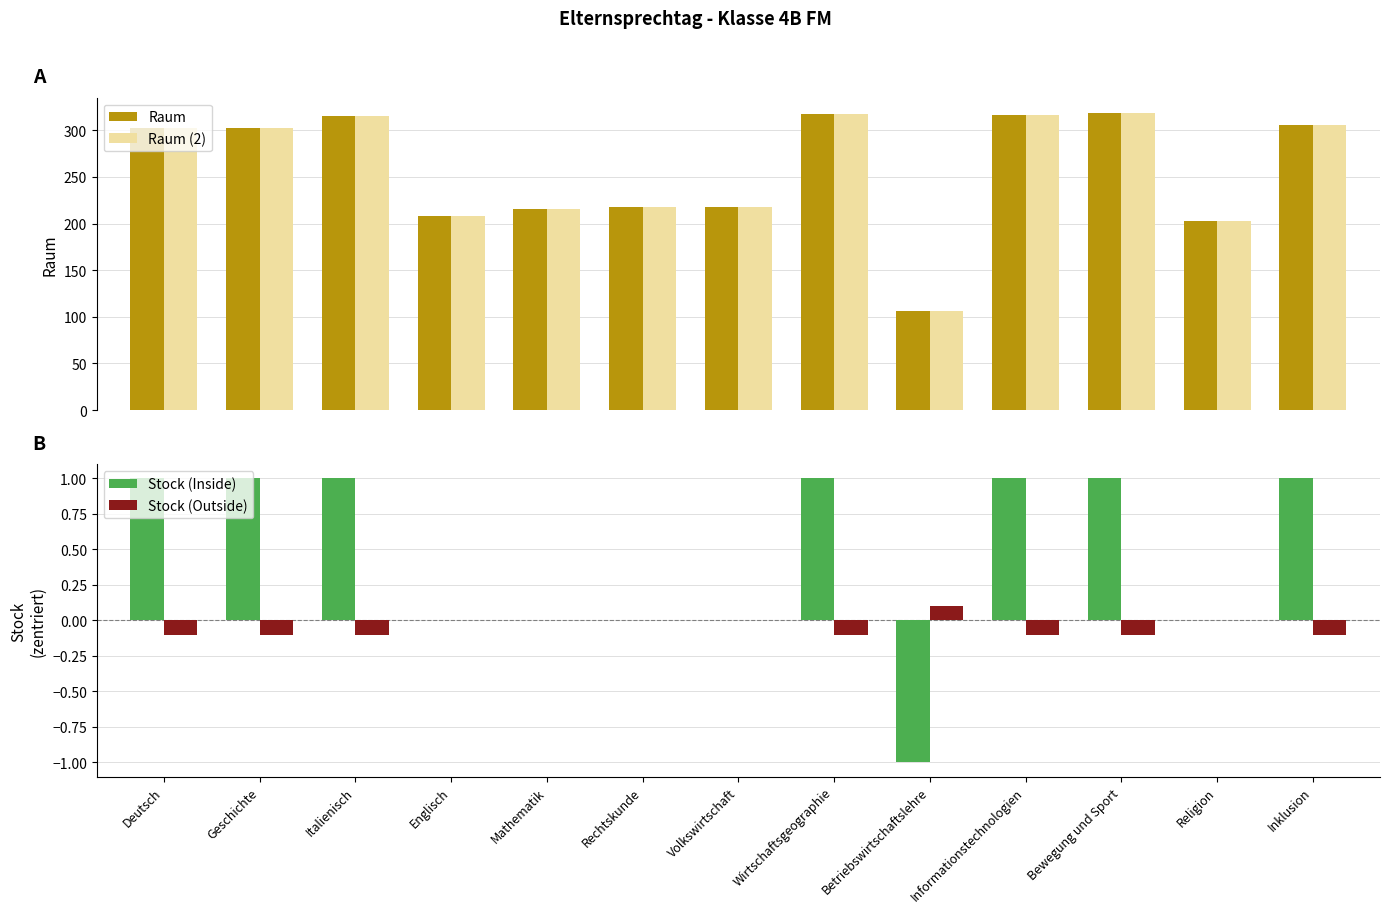

How many categories are shown in the chart?

13